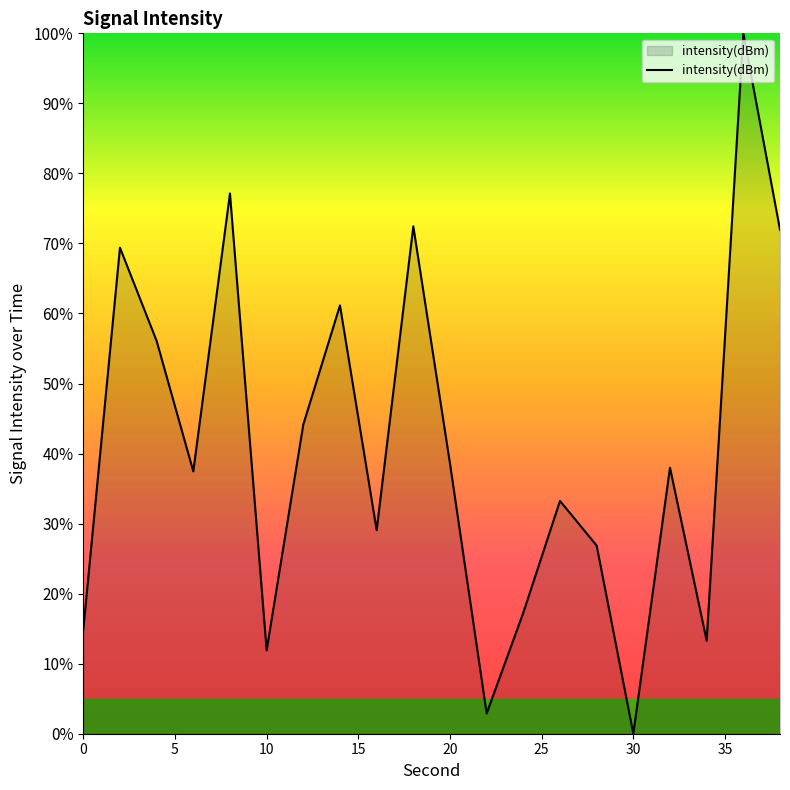

What is the greatest value displayed?

100.0